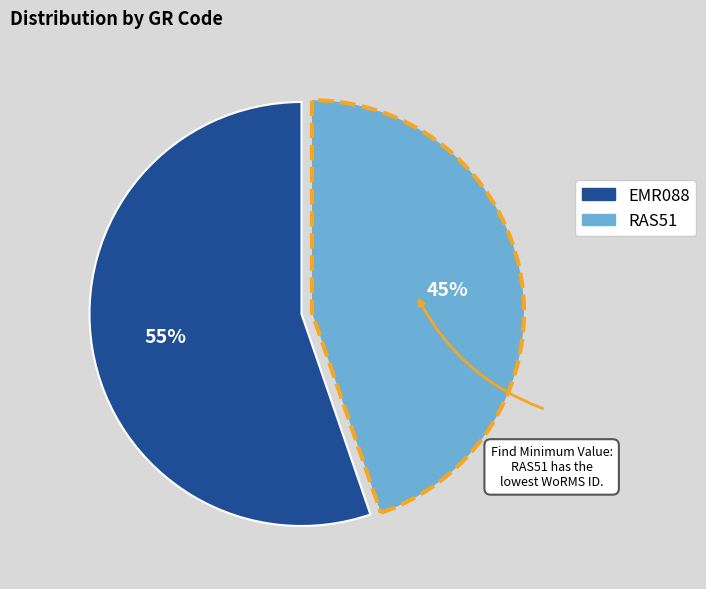

Count the number of slices in the pie.

2